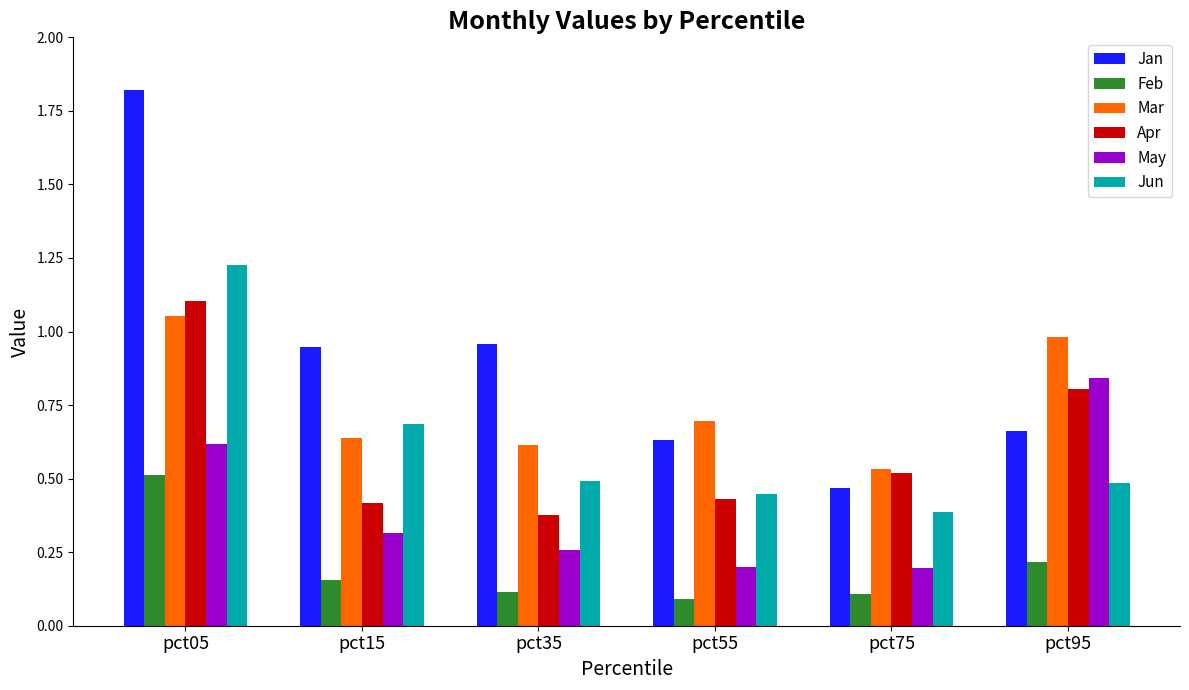

Which category has the highest value across all series?

pct05